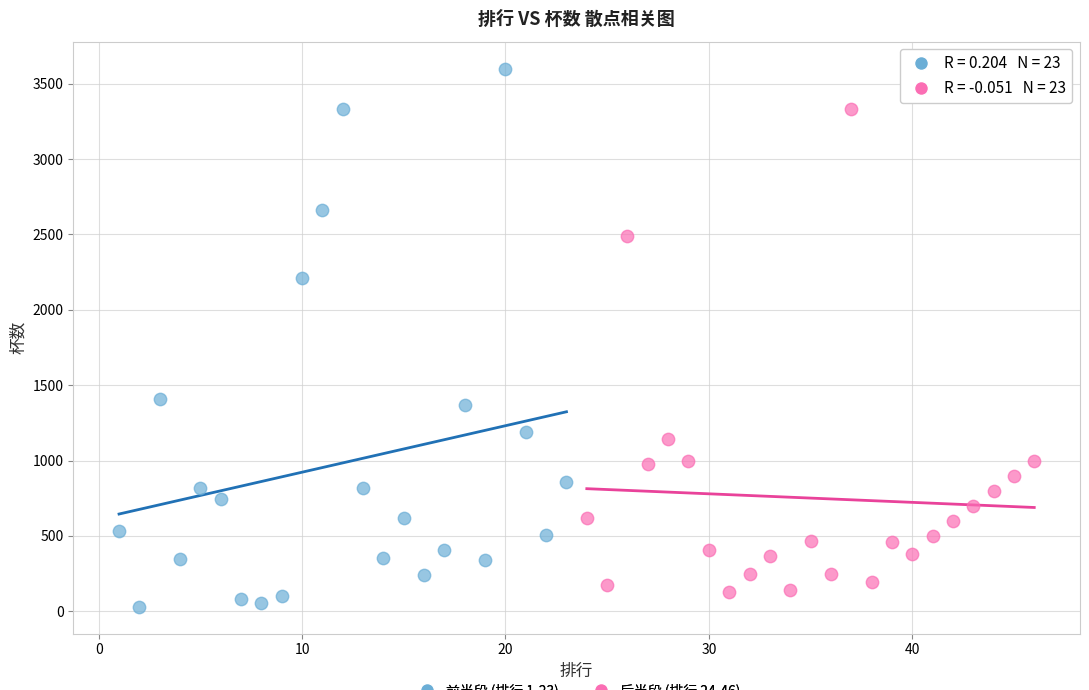

Which series has the widest spread of Y values?

前半段 (排行 1-23)